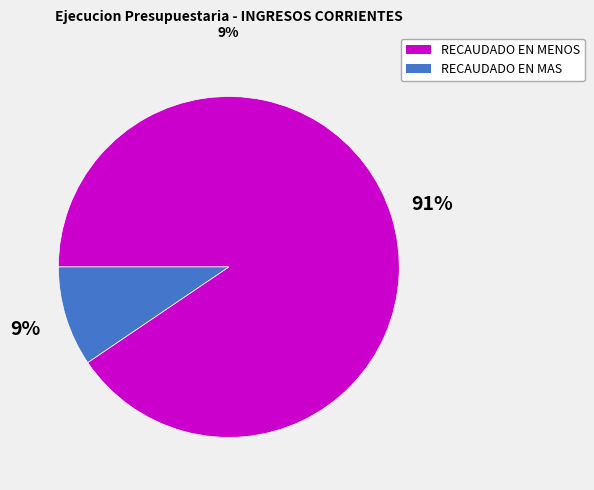

How many segments does this pie chart have?

2